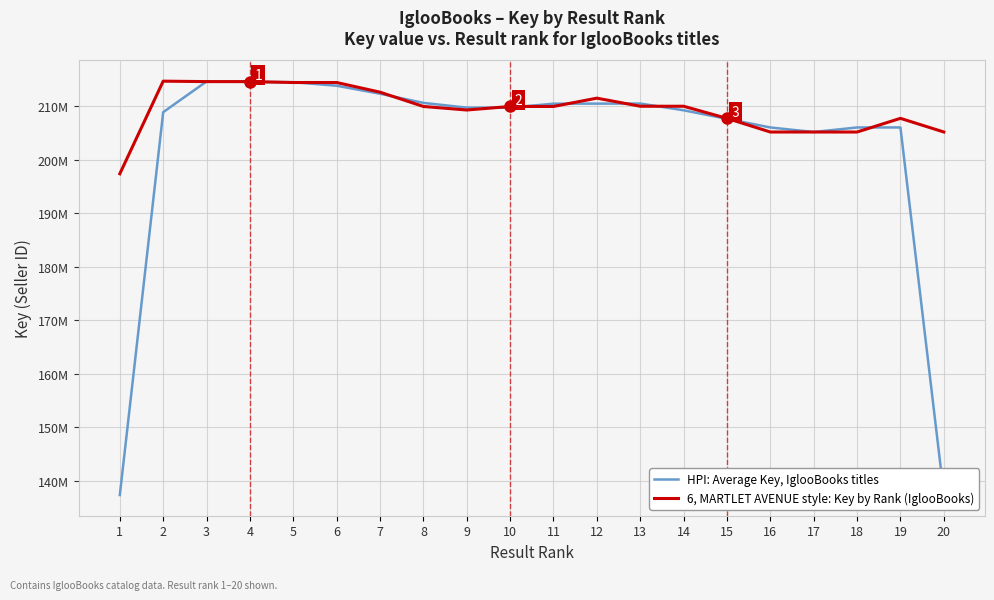

What is the difference between the 6, MARTLET AVENUE style: Key by Rank (IglooBooks) values at 6 and 12?

2924123.0